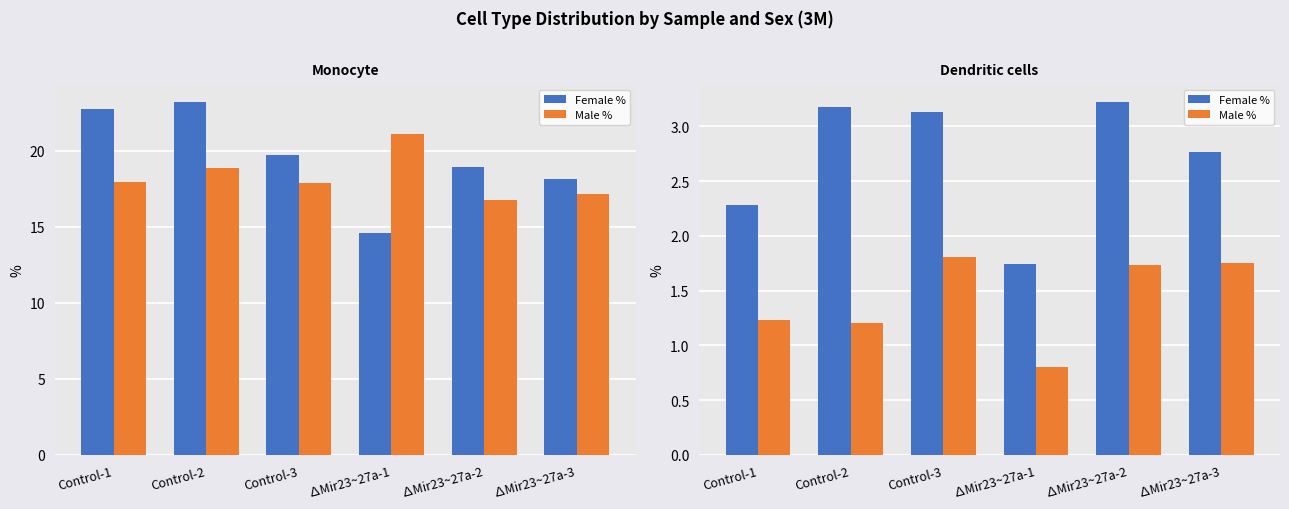

How many values in the Female % series are below 3?

3